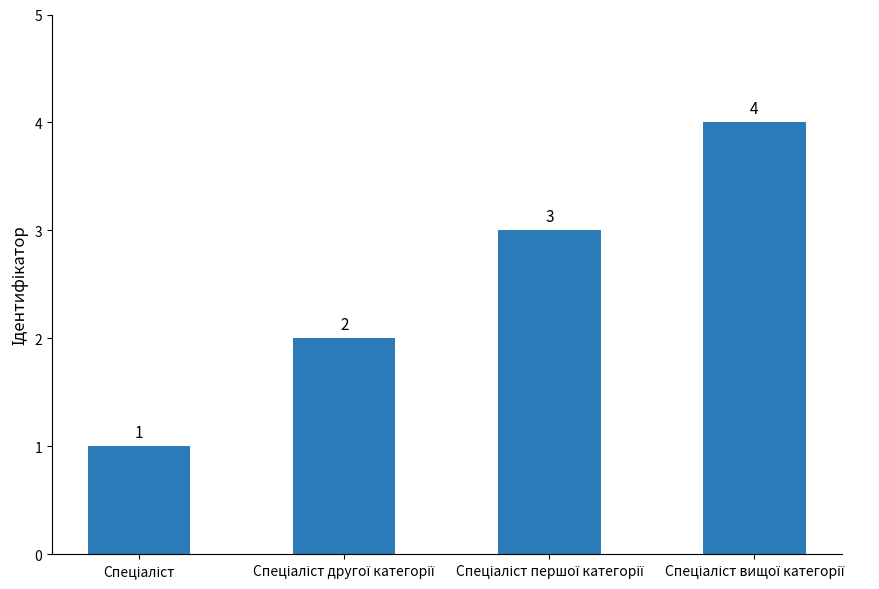

Count the values in the range 2 to 4.

3